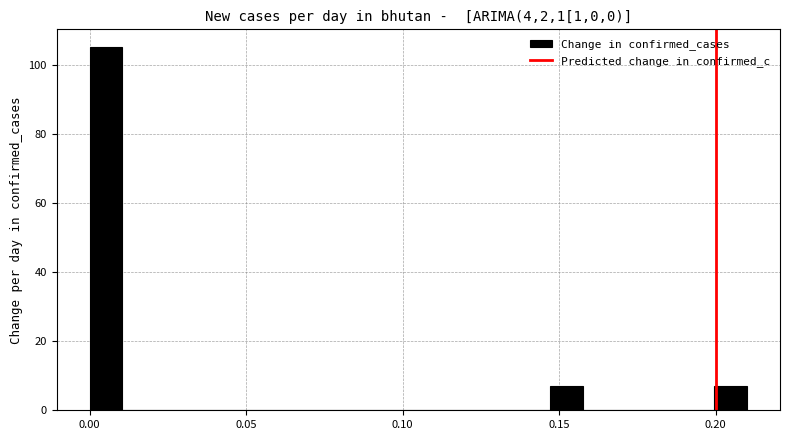

Around what value on the x-axis is the tallest bar? Give the approximate position of its centre, as read against the axis.

0.005